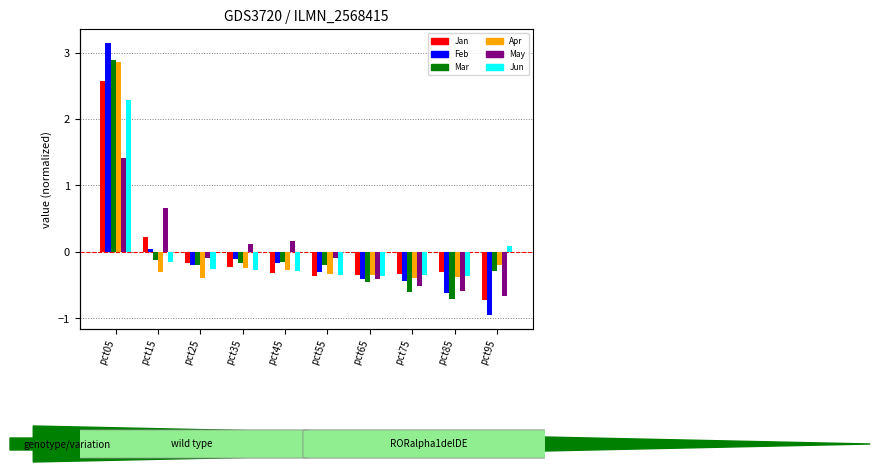

Reading left to right, list all the values displayed in this chart.

Jan: pct05=2.6	pct15=0.2	pct25=-0.2	pct35=-0.2	pct45=-0.3	pct55=-0.4	pct65=-0.3	pct75=-0.3	pct85=-0.3	pct95=-0.7
Feb: pct05=3.2	pct15=0.0	pct25=-0.2	pct35=-0.1	pct45=-0.2	pct55=-0.3	pct65=-0.4	pct75=-0.4	pct85=-0.6	pct95=-1.0
Mar: pct05=2.9	pct15=-0.1	pct25=-0.2	pct35=-0.2	pct45=-0.1	pct55=-0.2	pct65=-0.4	pct75=-0.6	pct85=-0.7	pct95=-0.3
Apr: pct05=2.9	pct15=-0.3	pct25=-0.4	pct35=-0.2	pct45=-0.3	pct55=-0.3	pct65=-0.3	pct75=-0.4	pct85=-0.4	pct95=-0.2
May: pct05=1.4	pct15=0.7	pct25=-0.1	pct35=0.1	pct45=0.2	pct55=-0.1	pct65=-0.4	pct75=-0.5	pct85=-0.6	pct95=-0.7
Jun: pct05=2.3	pct15=-0.2	pct25=-0.3	pct35=-0.3	pct45=-0.3	pct55=-0.4	pct65=-0.4	pct75=-0.3	pct85=-0.4	pct95=0.1